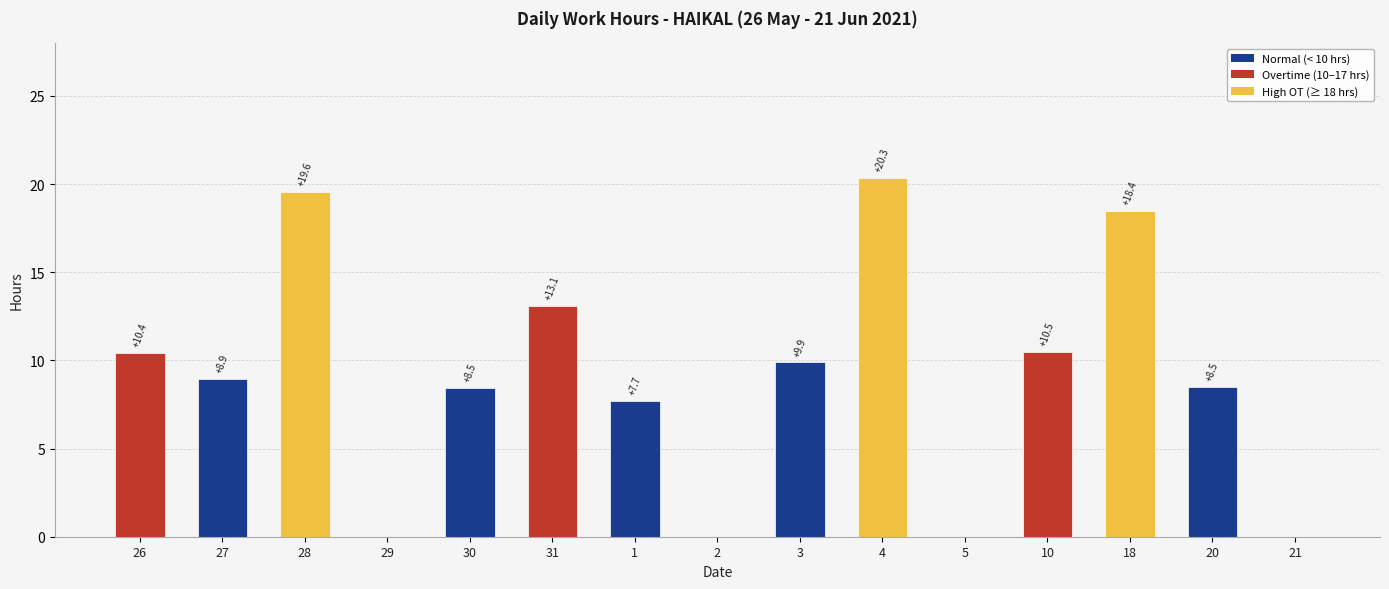

What value does the data have at 3?

9.9